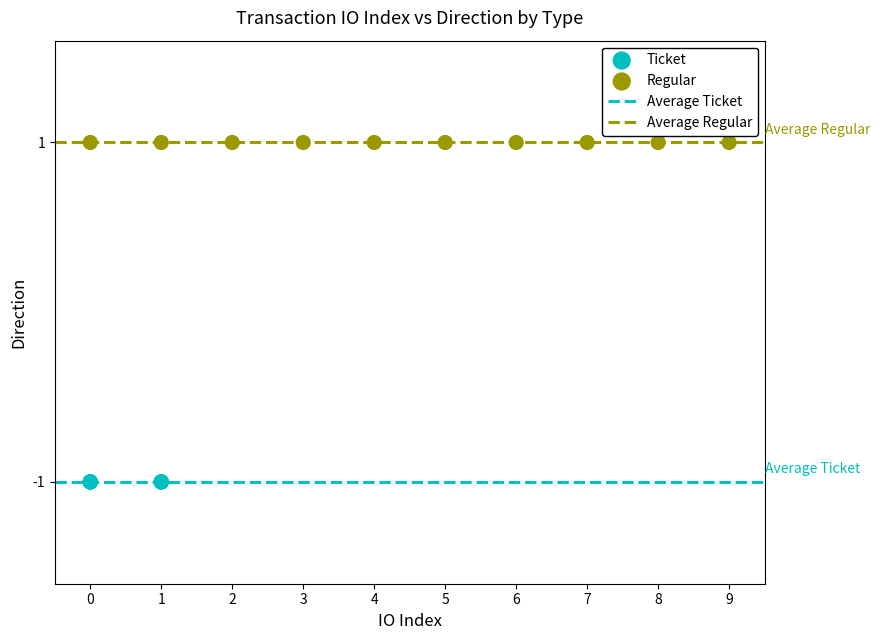

Which series reaches the minimum Y coordinate?

Ticket